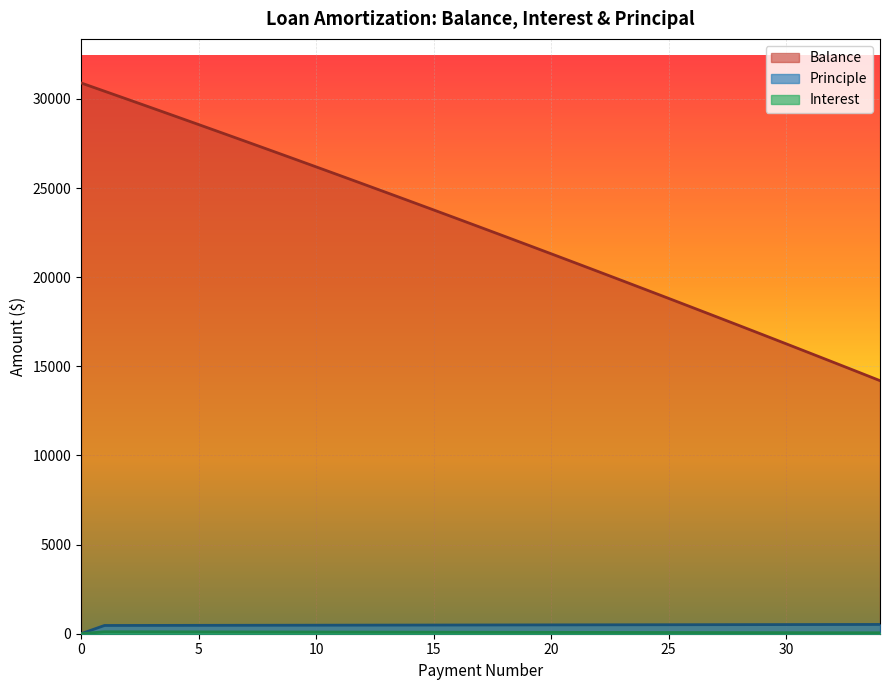

What is the highest value of the Principle series?

520.4